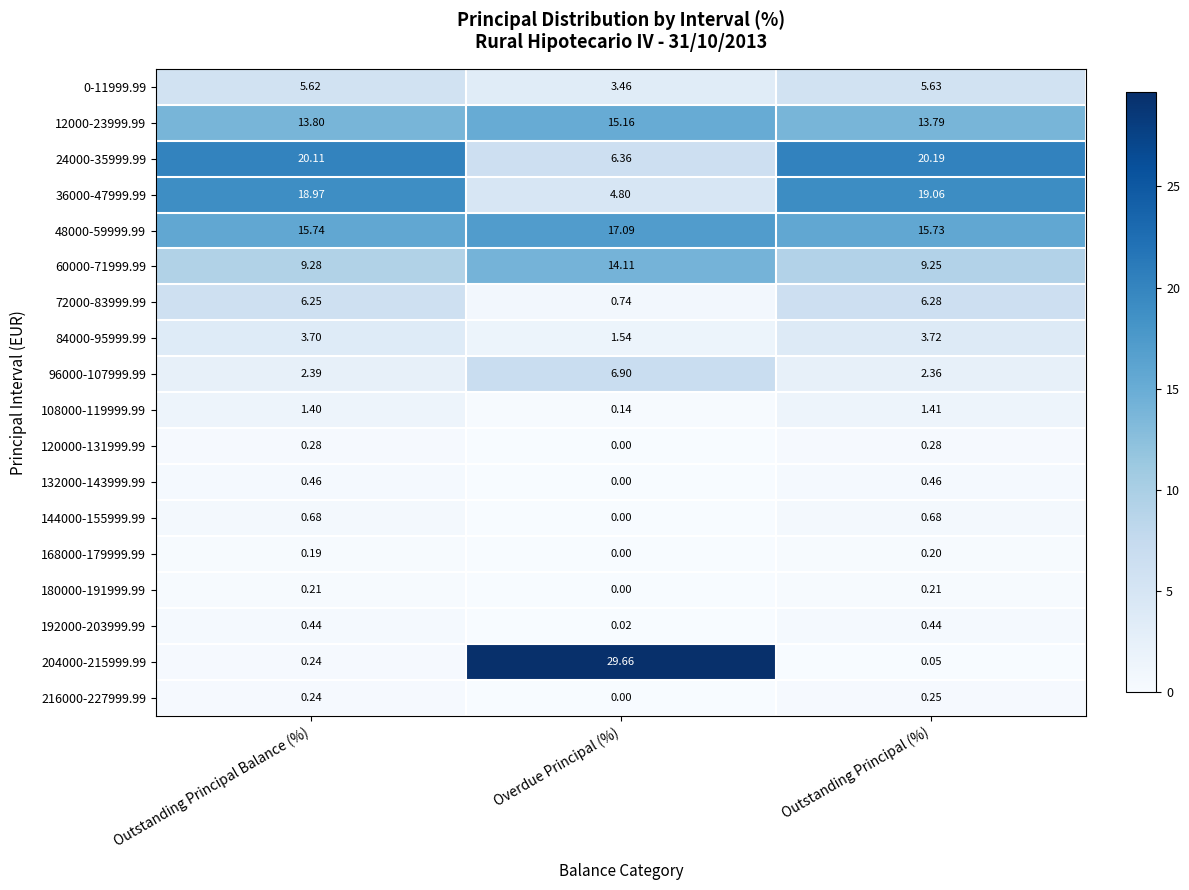

Which category has the highest value in the 0-11999.99 series?

Outstanding Principal (%)